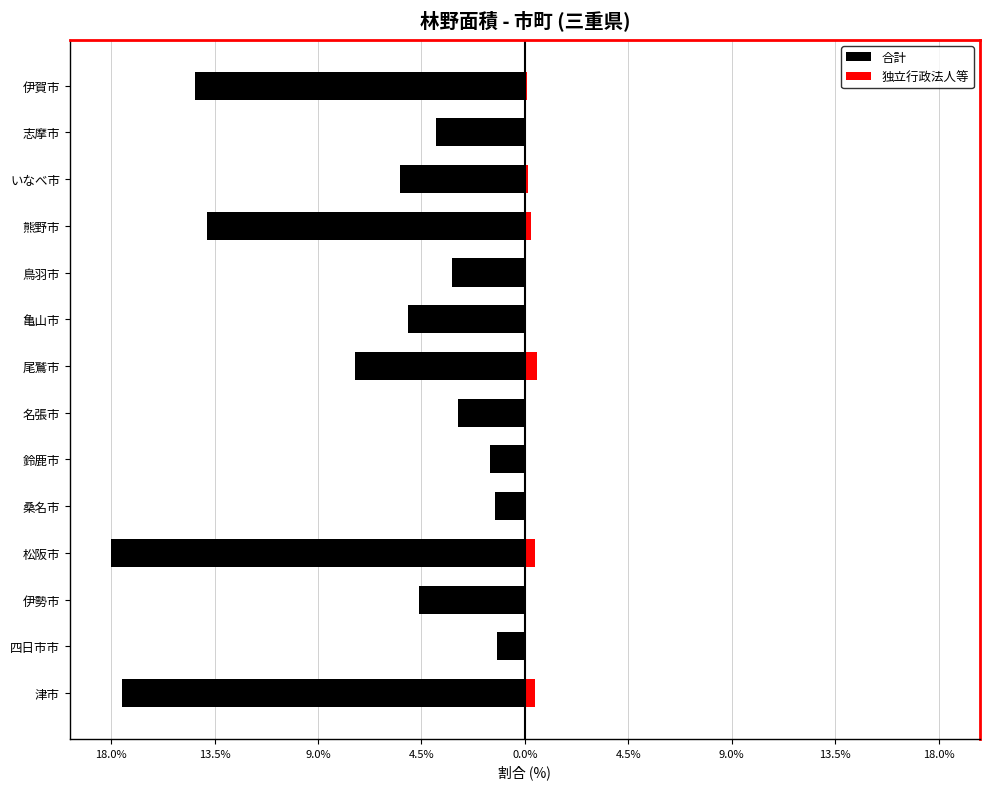

What are all the series names shown in the legend?

合計, 独立行政法人等